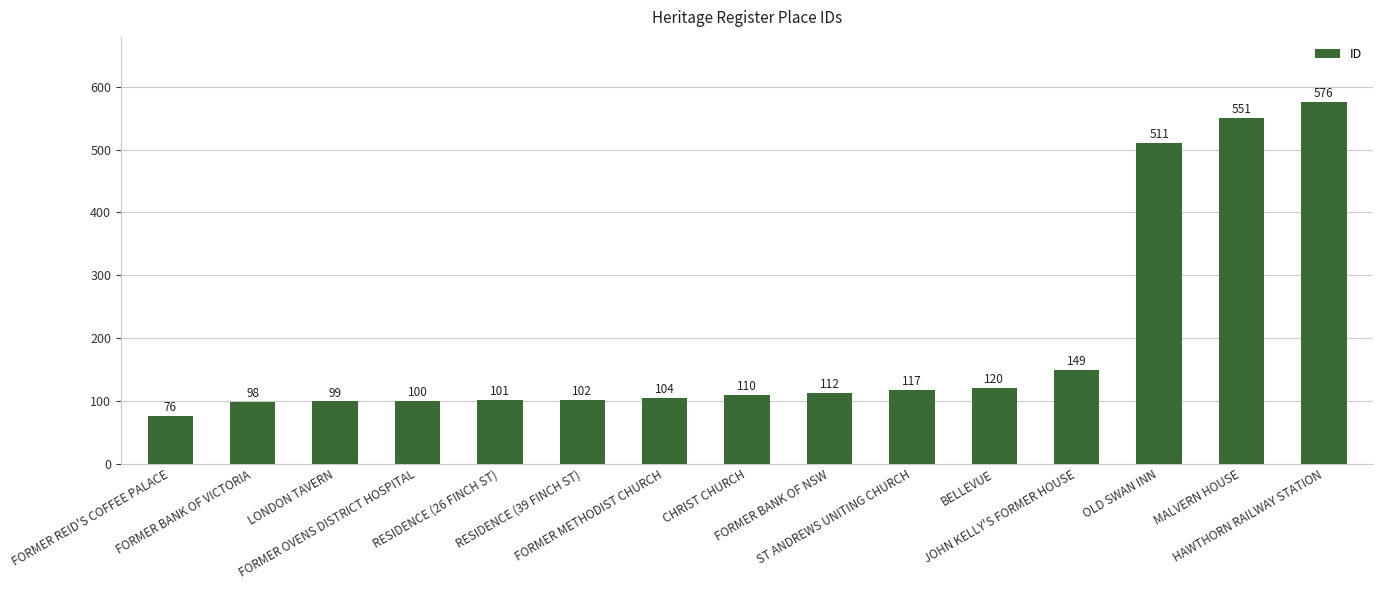

What position from the right is ST ANDREWS UNITING CHURCH?

6